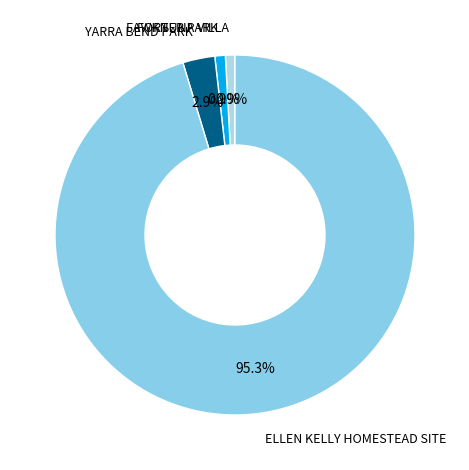

What is the largest slice in the pie chart?

ELLEN KELLY HOMESTEAD SITE